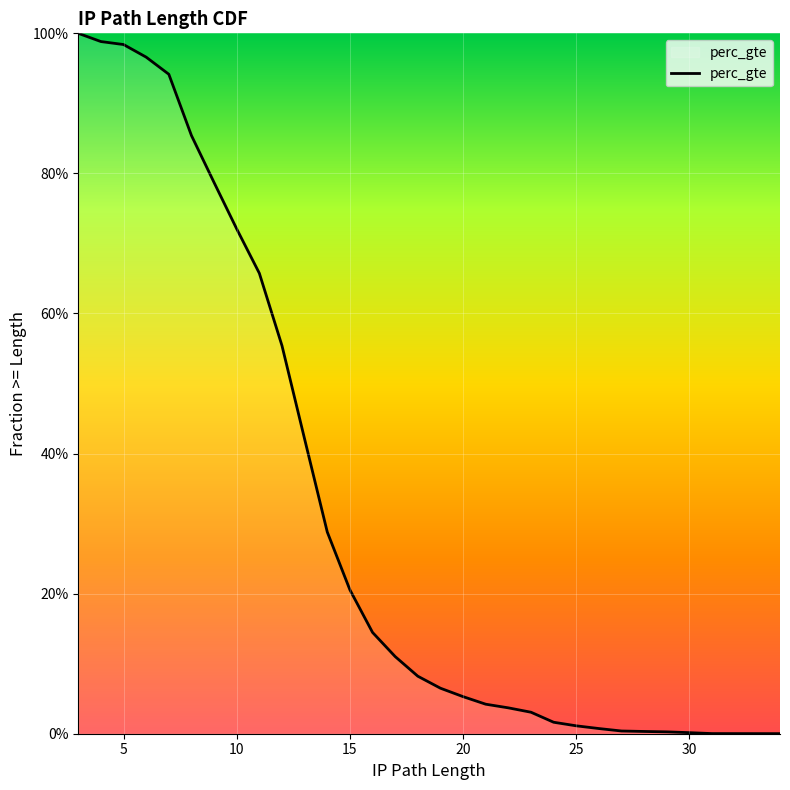

The chart shows a value of 0.3 at 15. True or false?

False